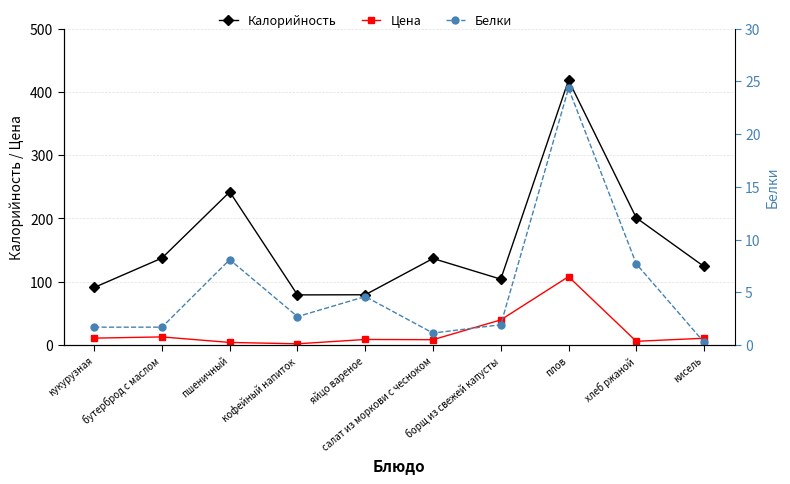

At which category does Цена reach its first local valley?

кофейный напиток